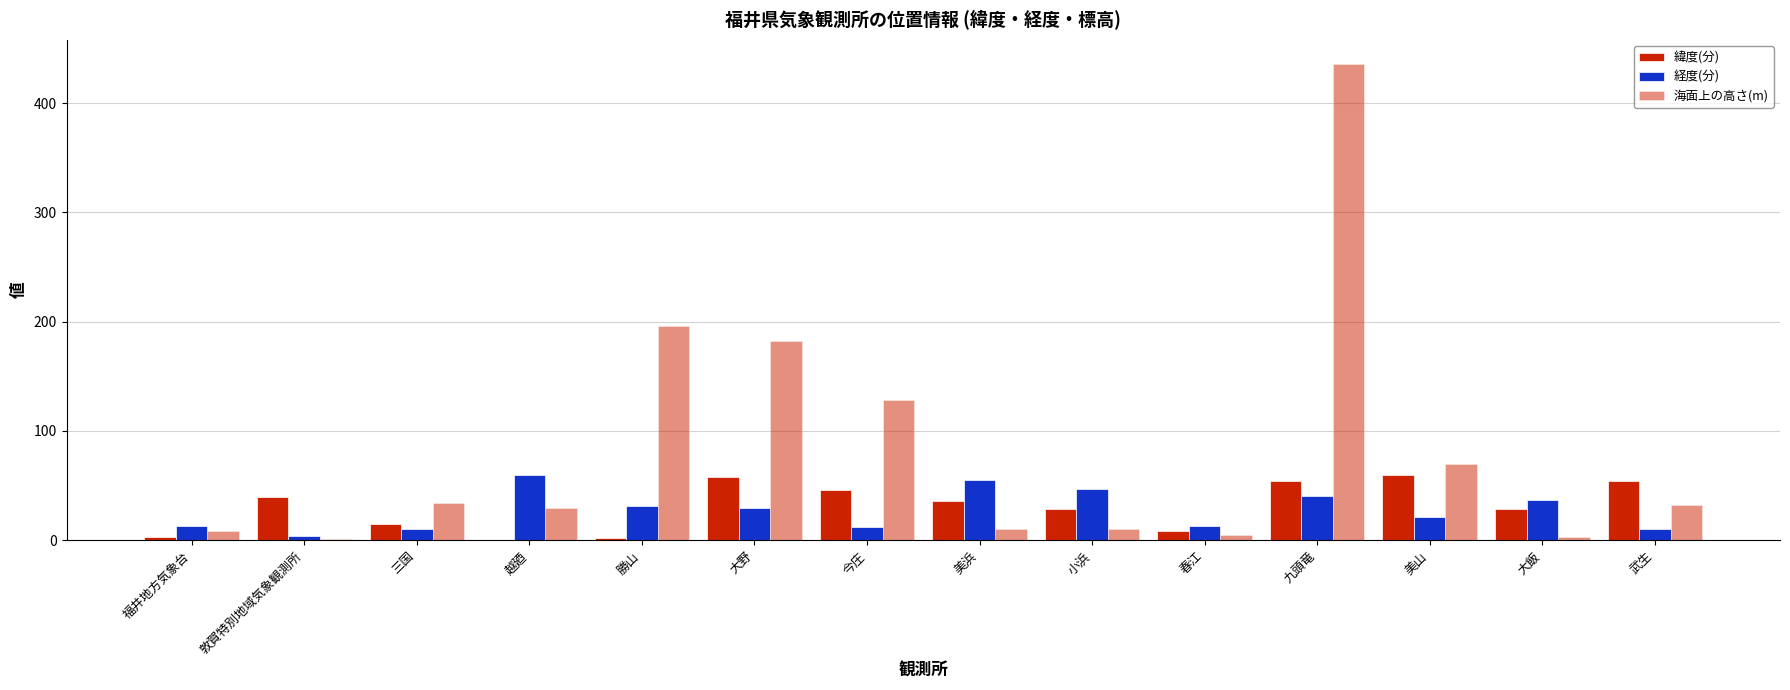

Does the chart contain stacked bars?

No